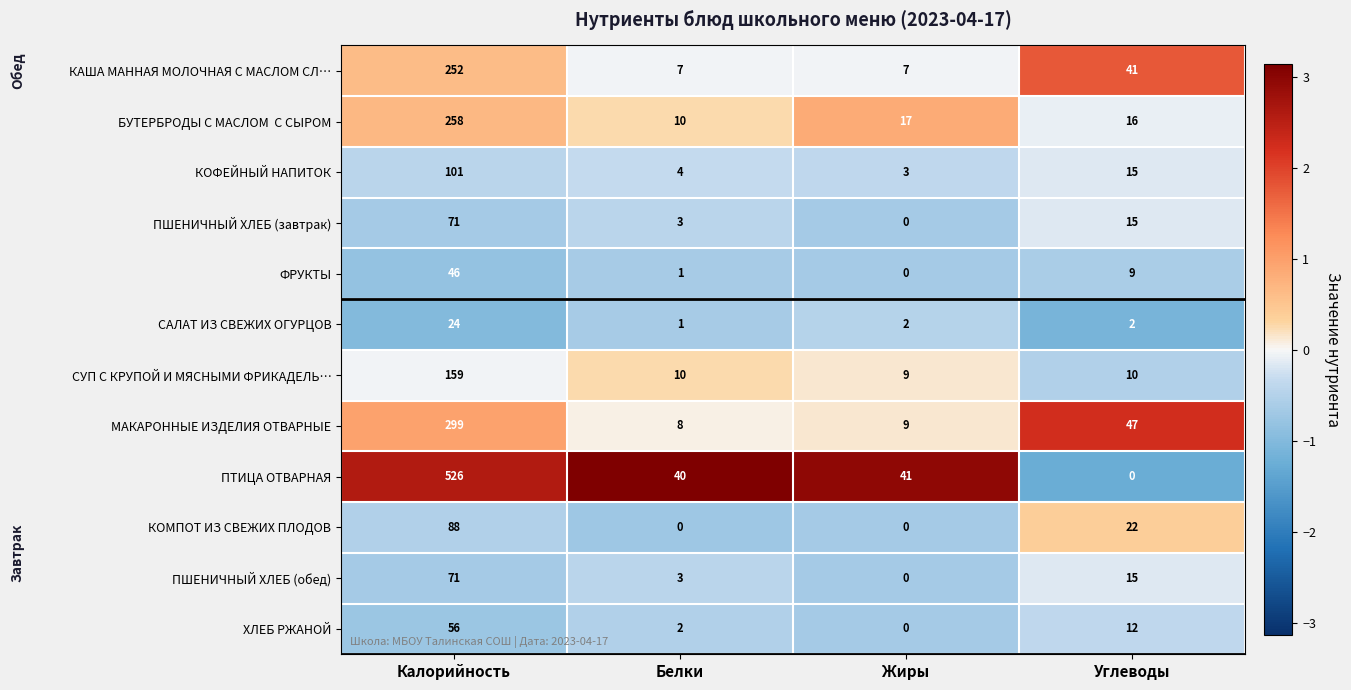

What is the minimum value shown in the chart?

0